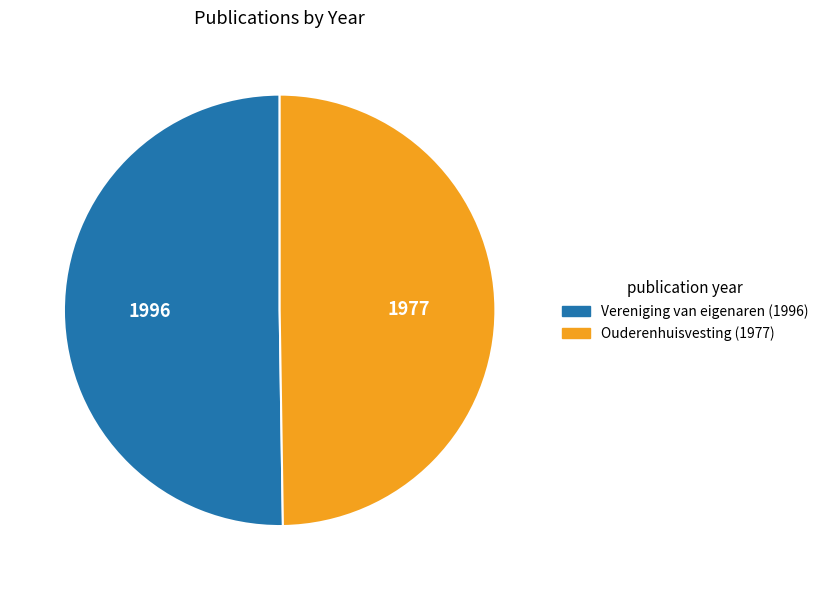

Approximately how many times larger is the value at Ouderenhuisvesting (1977) compared to Vereniging van eigenaren (1996)?

1.0